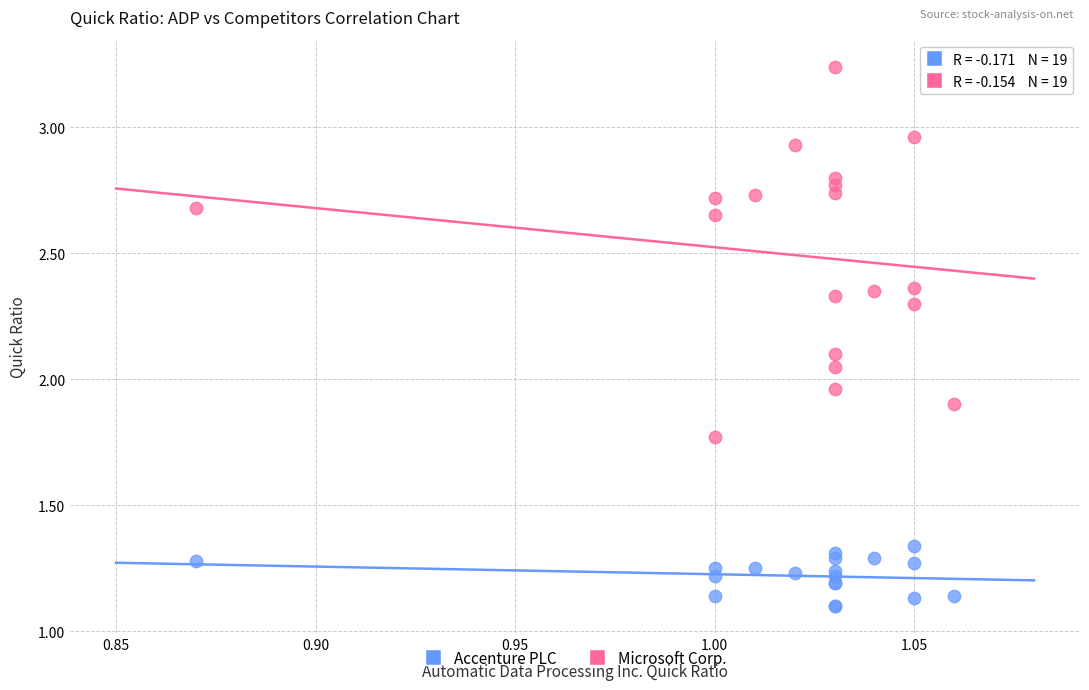

Which series has the widest spread of Y values?

Microsoft Corp.